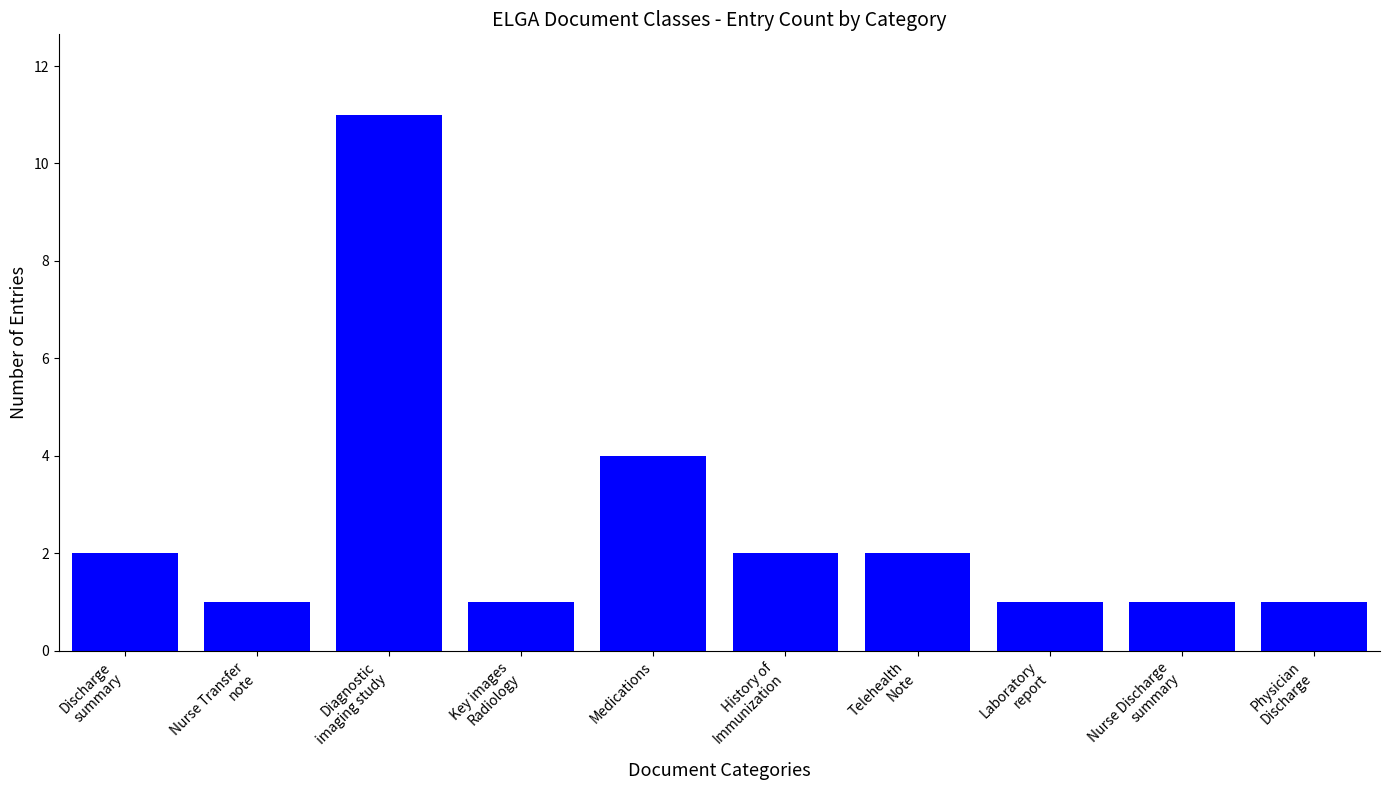

Reading right to left, extract all data points from this chart.

Physician
Discharge=1	Nurse Discharge
summary=1	Laboratory
report=1	Telehealth
Note=2	History of
Immunization=2	Medications=4	Key images
Radiology=1	Diagnostic
imaging study=11	Nurse Transfer
note=1	Discharge
summary=2